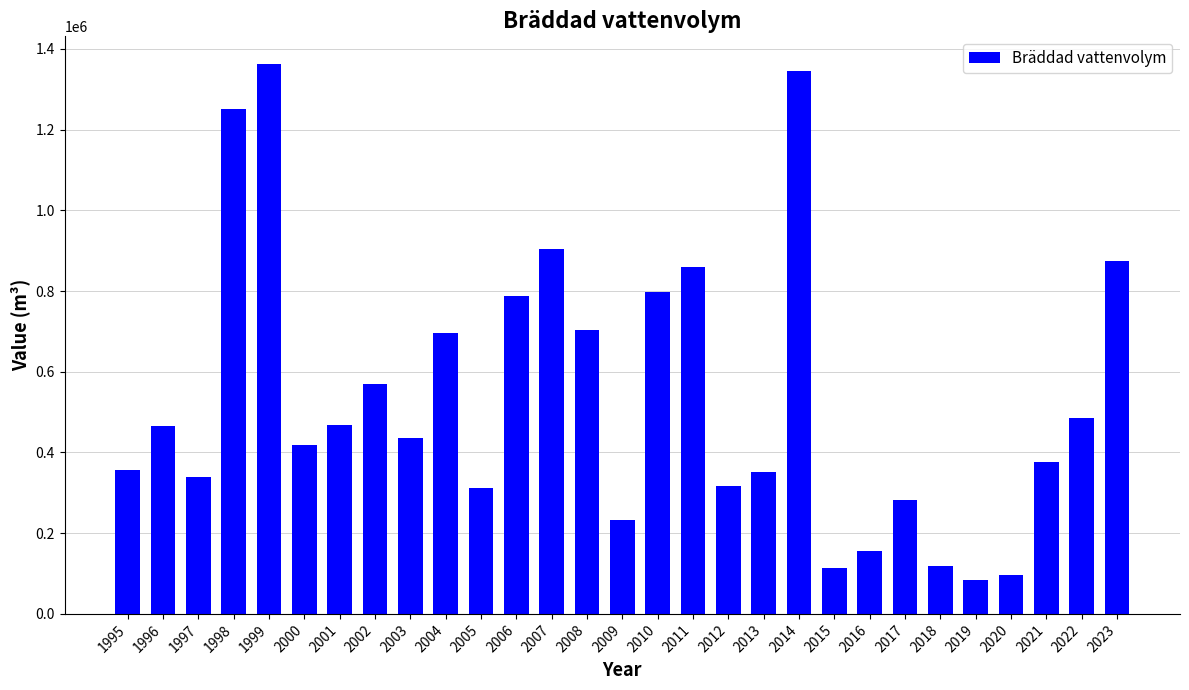

The chart shows a value of 380095.1 at 2014. True or false?

False